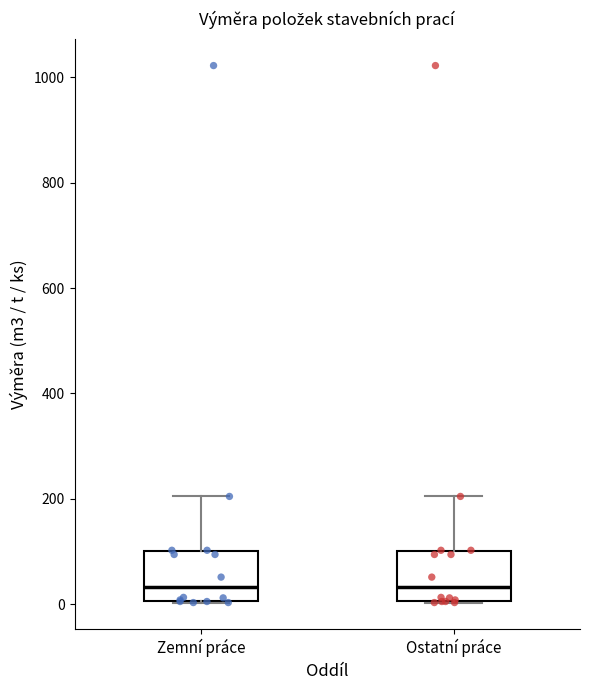

Reading left to right, read every box against the y-axis: the position of its median line, the range the box covers, and the ends of its whiskers. The values are not printed on the chart, so give them approximately, as read against the axis.

Zemní práce: median 40, box 0 to 100, whiskers 0 to 200
Ostatní práce: median 40, box 0 to 100, whiskers 0 to 200